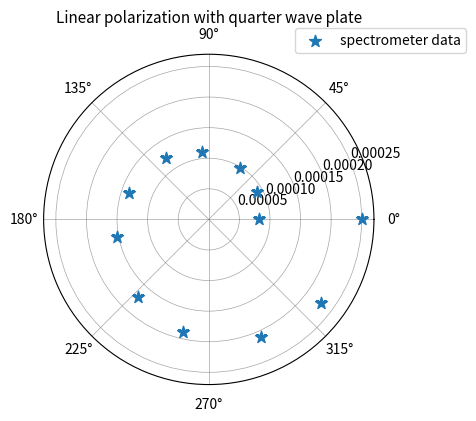

What is the average X value?

3.1